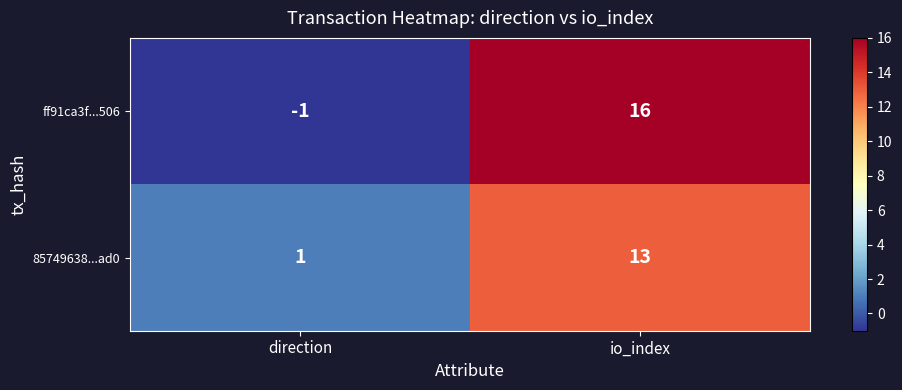

Count the number of data series in this chart.

2